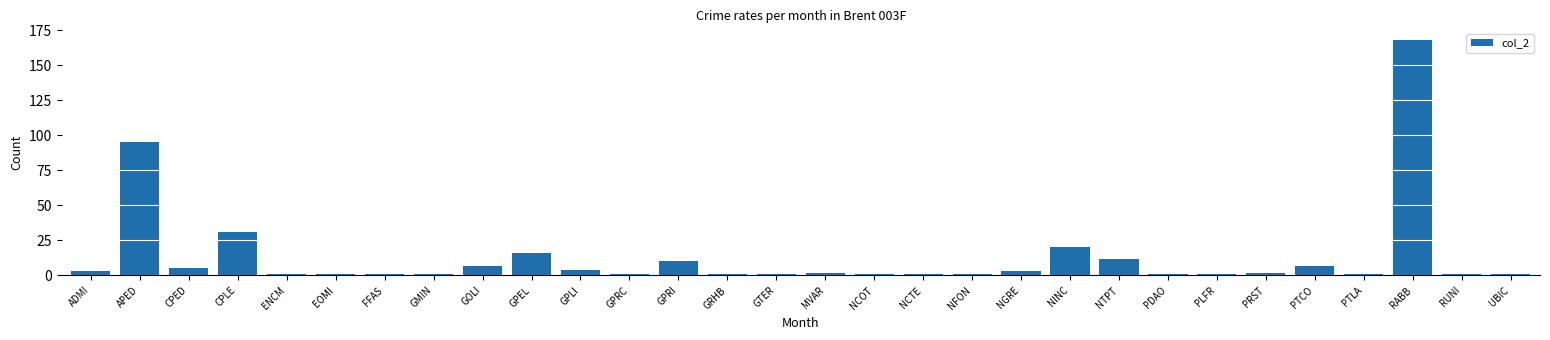

Reading right to left, what are all the values shown in this chart?

1	1	168	1	7	2	1	1	12	20	3	1	1	1	2	1	1	10	1	4	16	7	1	1	1	1	31	5	95	3